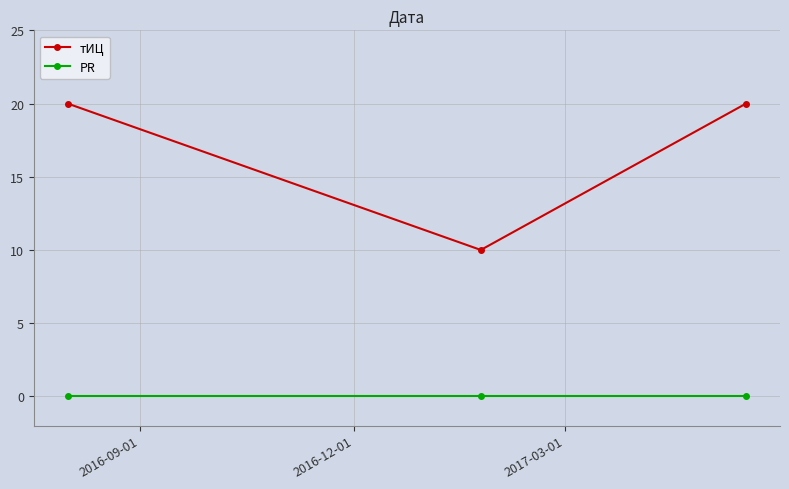

What is the difference between the second highest and minimum values in the тИЦ series?

10